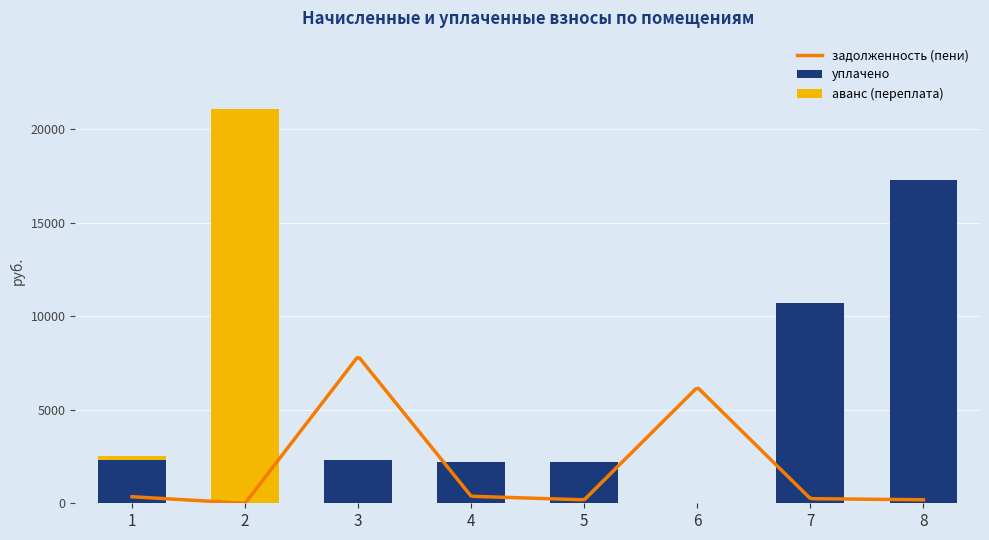

Is the value of уплачено at 7 greater than the value of аванс (переплата) at 5?

Yes